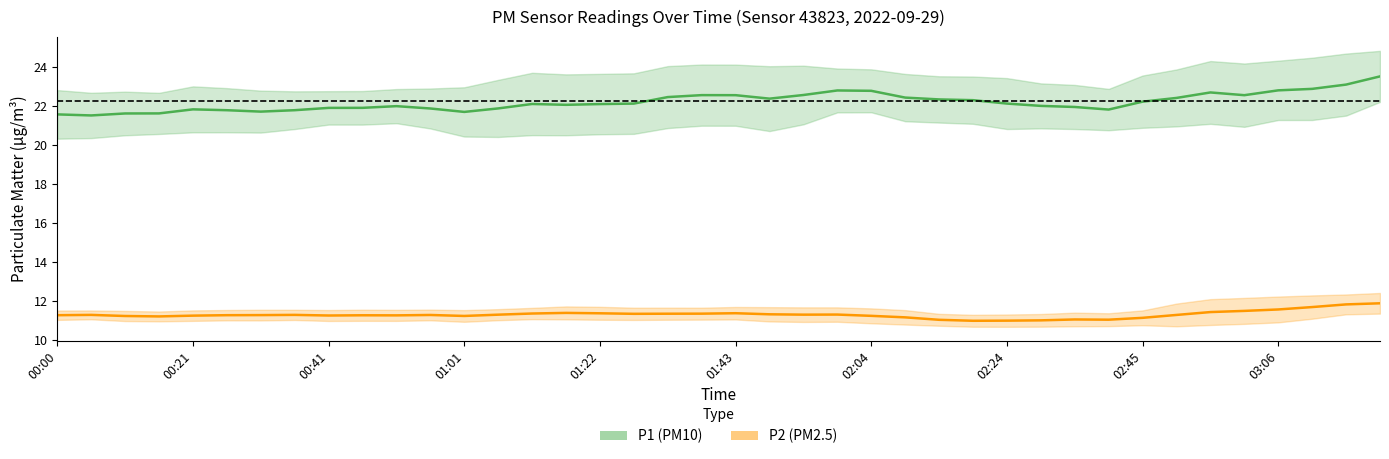

True or false: P1 and P2 cross at least once.

False